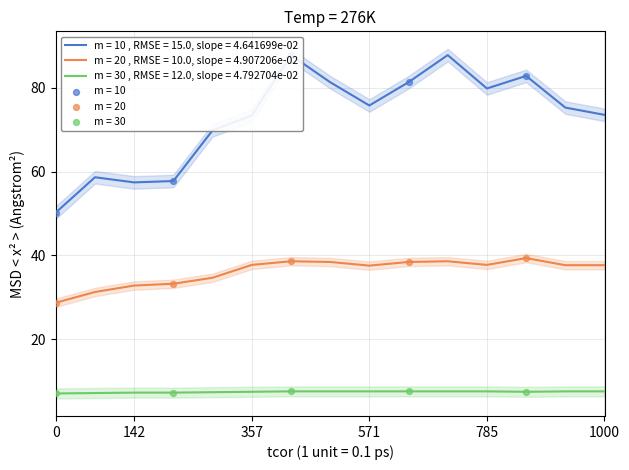

What is the minimum value for m = 20 , RMSE = 10.0, slope = 4.907206e-02?

28.7